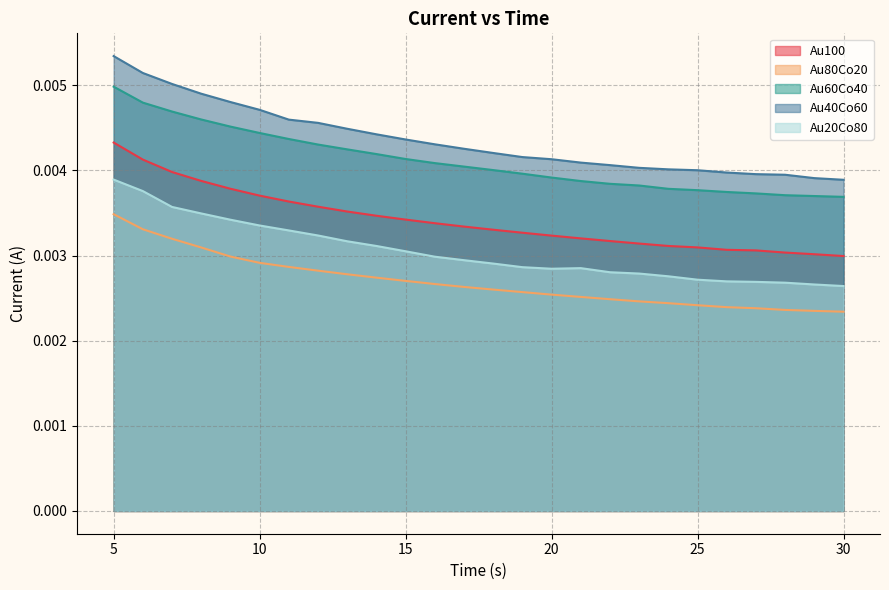

Count the number of categories in the chart.

26